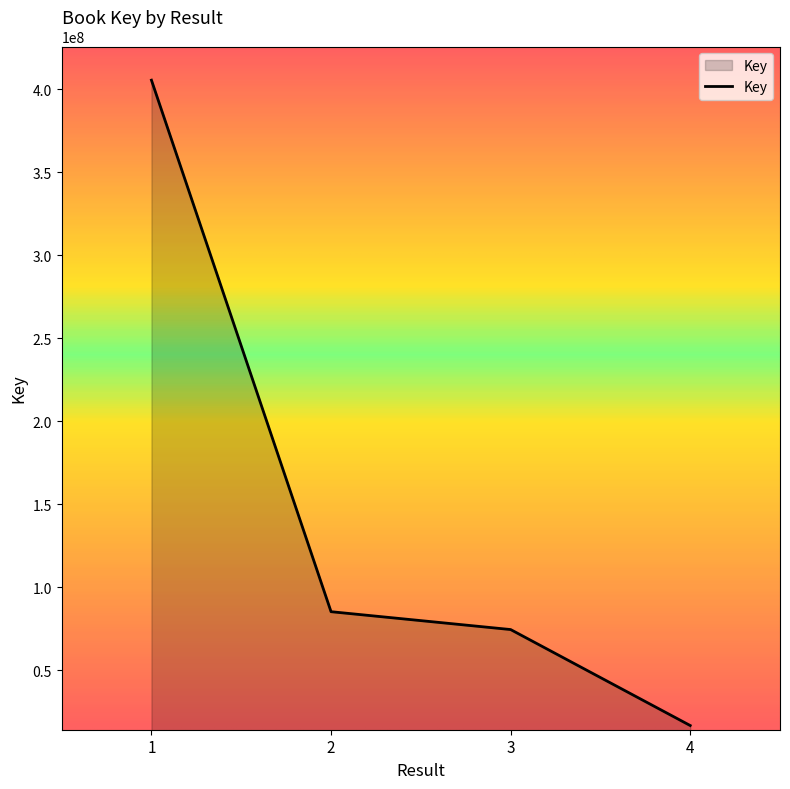

What is the average value?

145601881